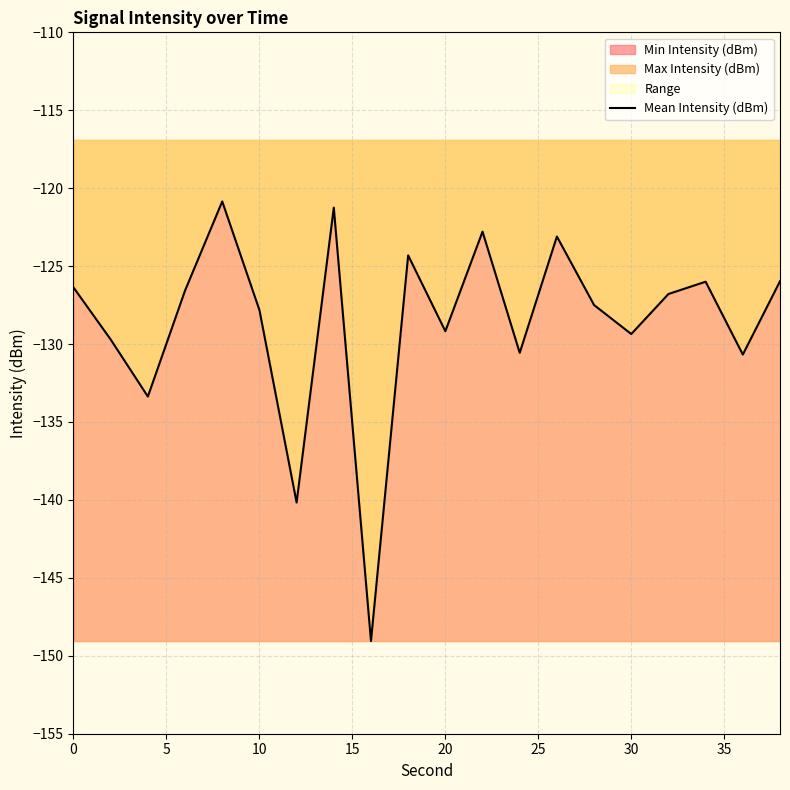

What is the minimum value for Mean Intensity (dBm)?

-149.1